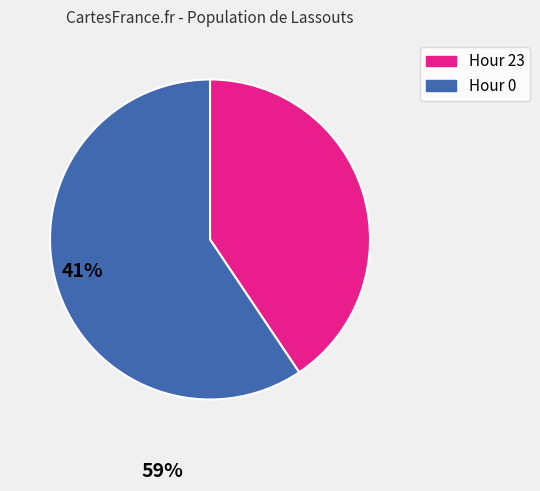

How many segments does this pie chart have?

2